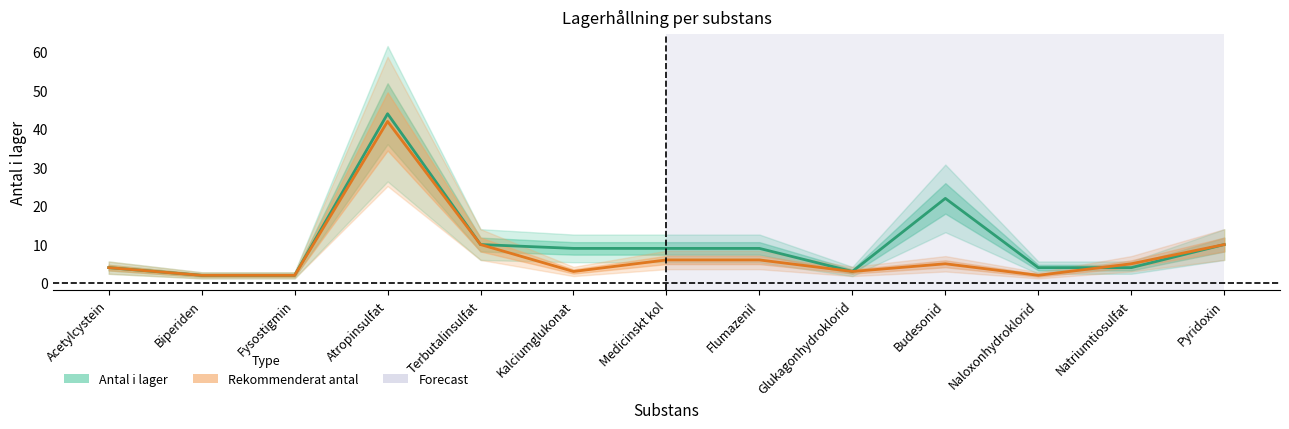

What is the sum of the Antal i lager values at Glukagonhydroklorid and Acetylcystein?

7